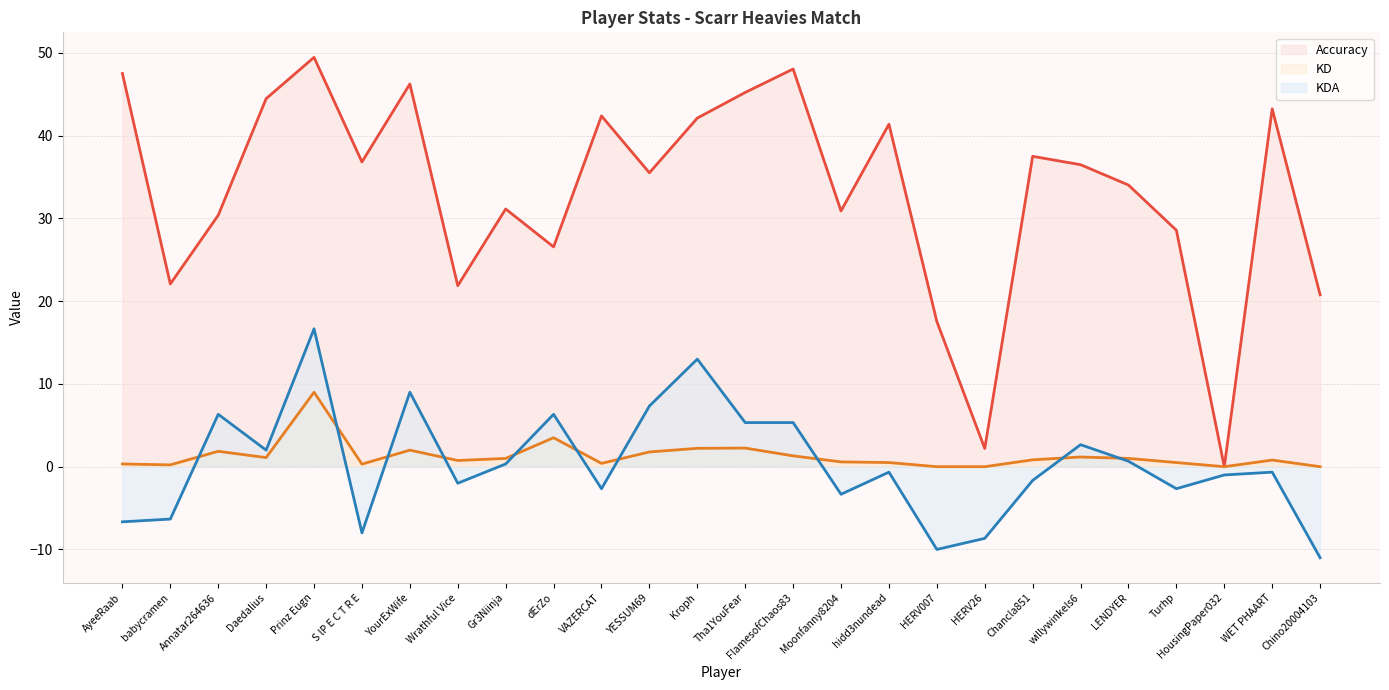

True or false: Accuracy and KD cross at least once.

False